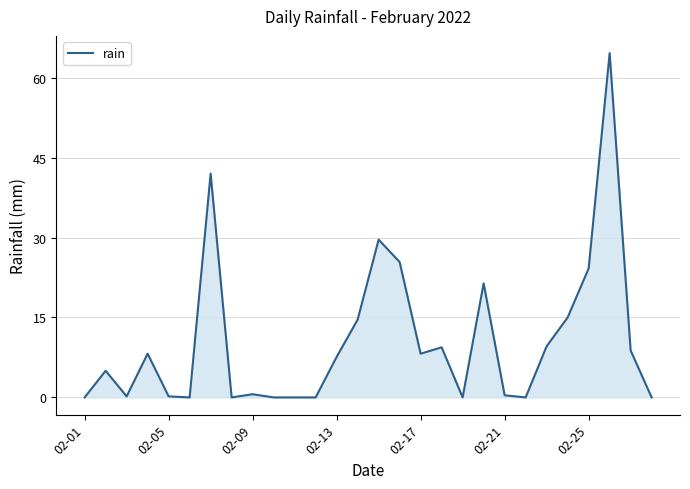

What is the greatest value displayed?

64.6